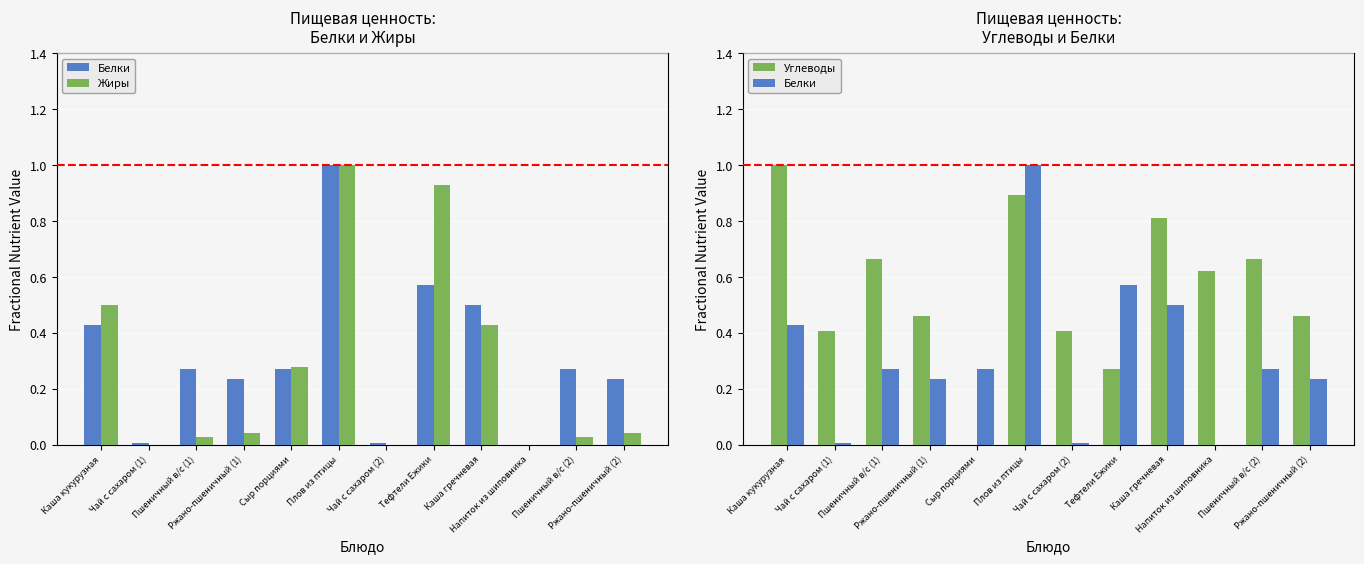

Is it true that Белки equals 0.3 at Напиток из шиповника?

False